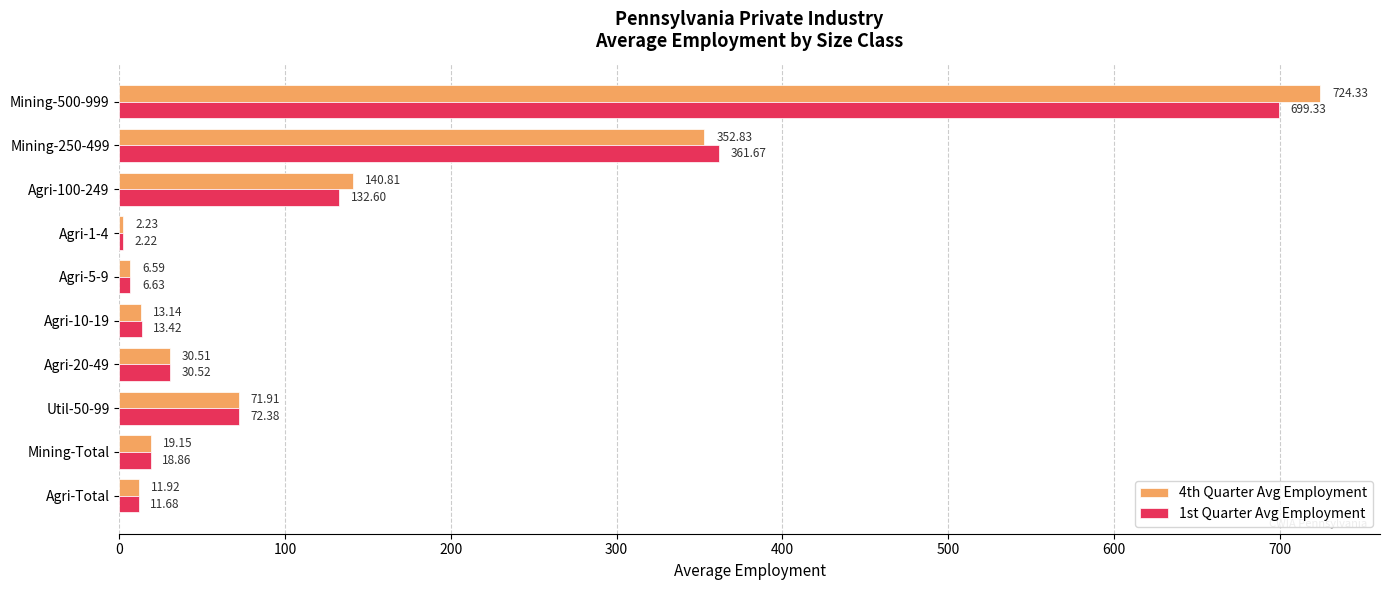

Which series has the largest total across all categories?

4th Quarter Avg Employment